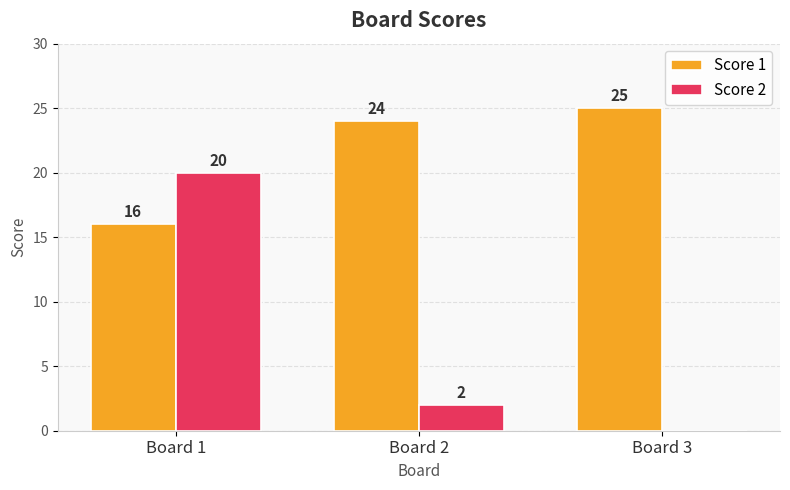

Between Board 2 and Board 3, which series saw the biggest shift?

Score 2